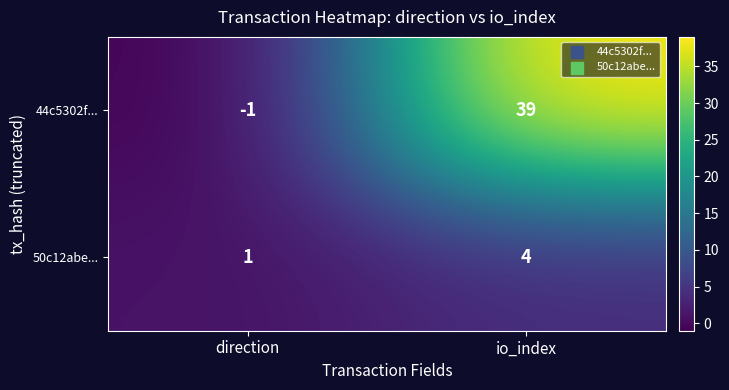

What is the spread (max minus min) of values at direction?

2